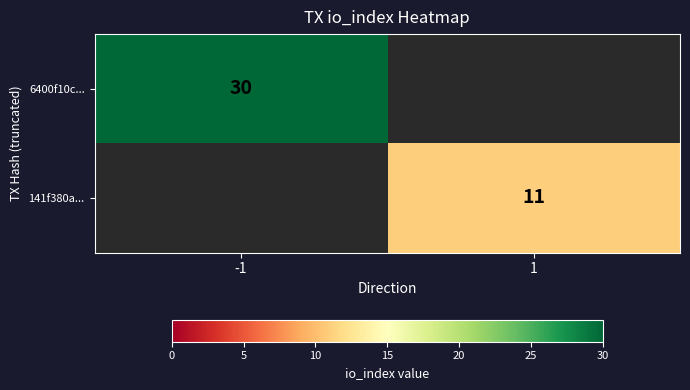

How many distinct data groups are displayed?

2